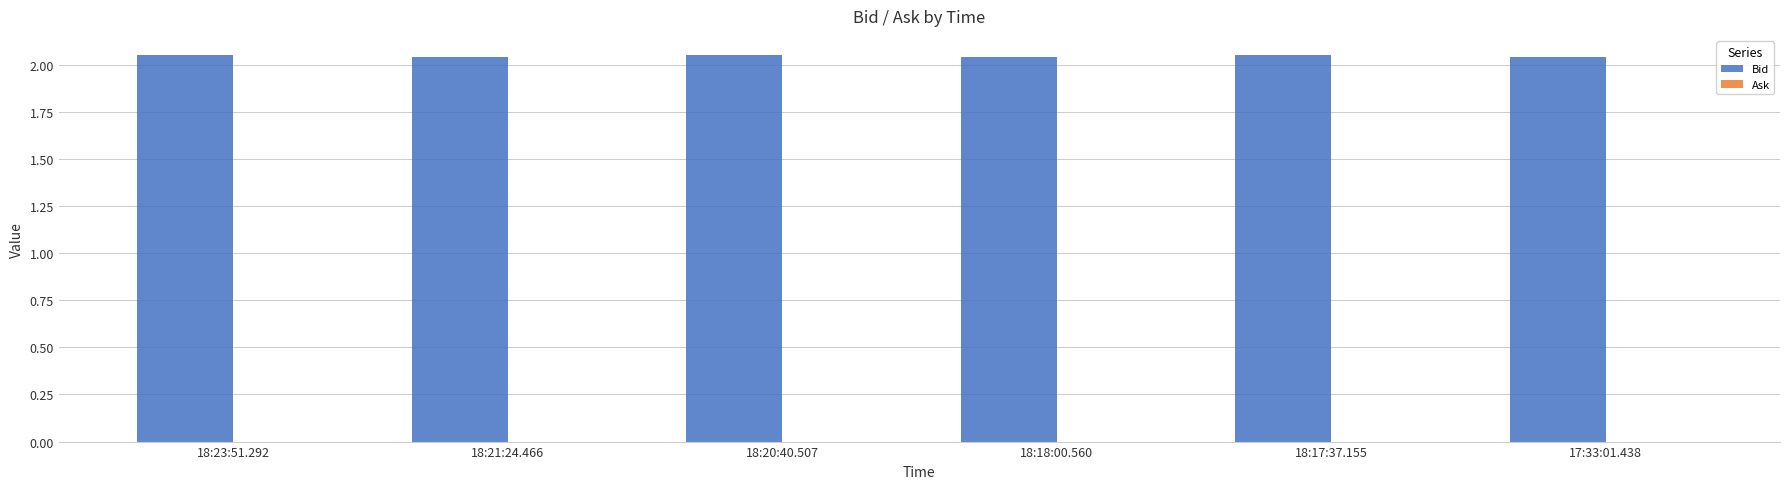

How many bars are there in total?

6